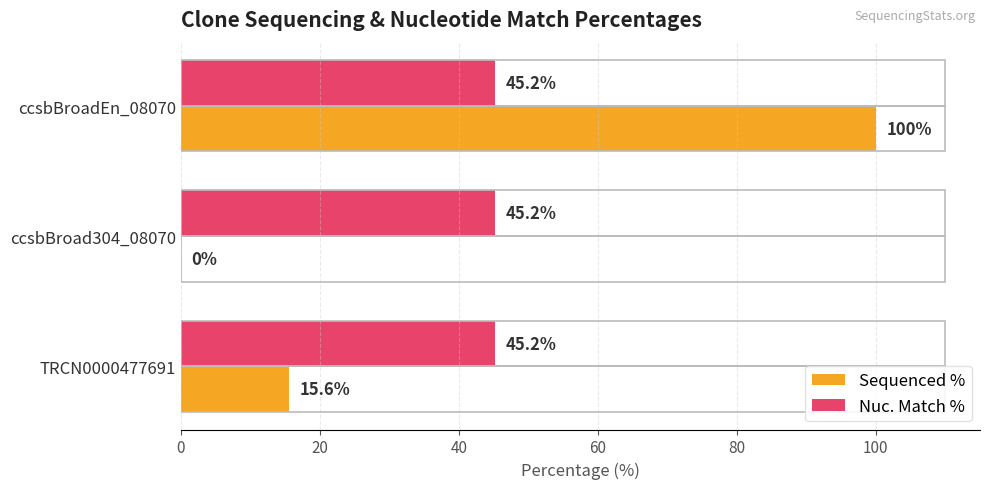

What is the total value across all series at ccsbBroad304_08070?

45.2